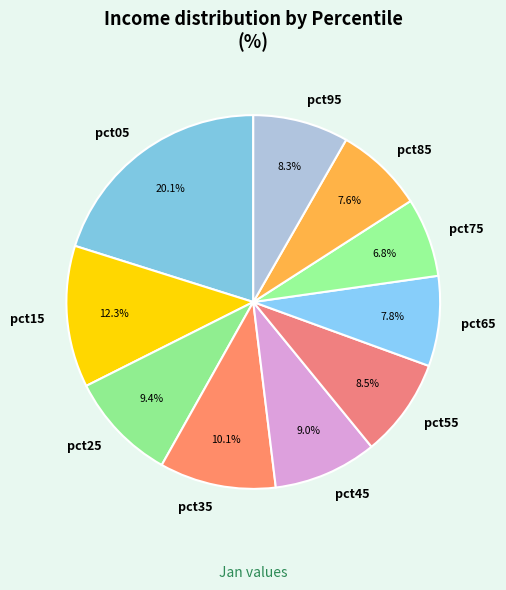

To the nearest percent, what is the difference between the largest and smallest slice percentages?

13%